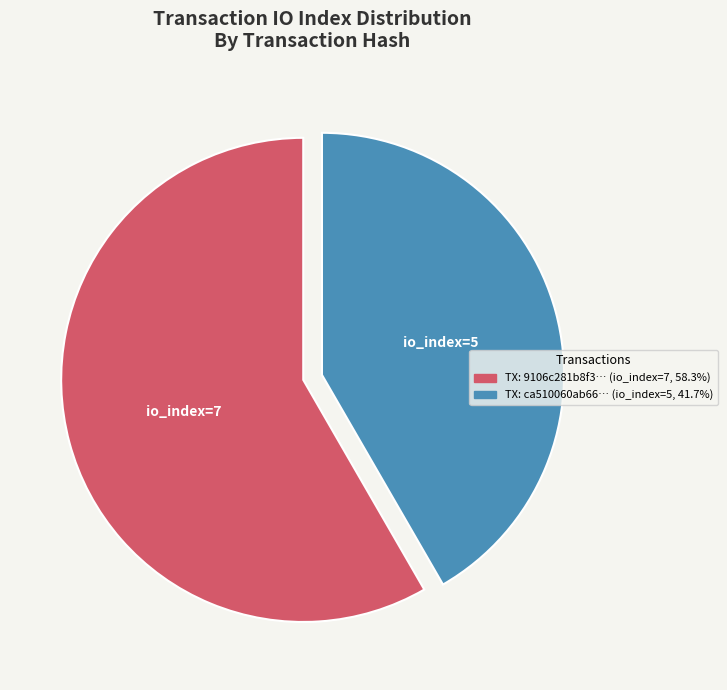

Approximately how many times larger is the value at io_index=5 compared to io_index=7?

0.7